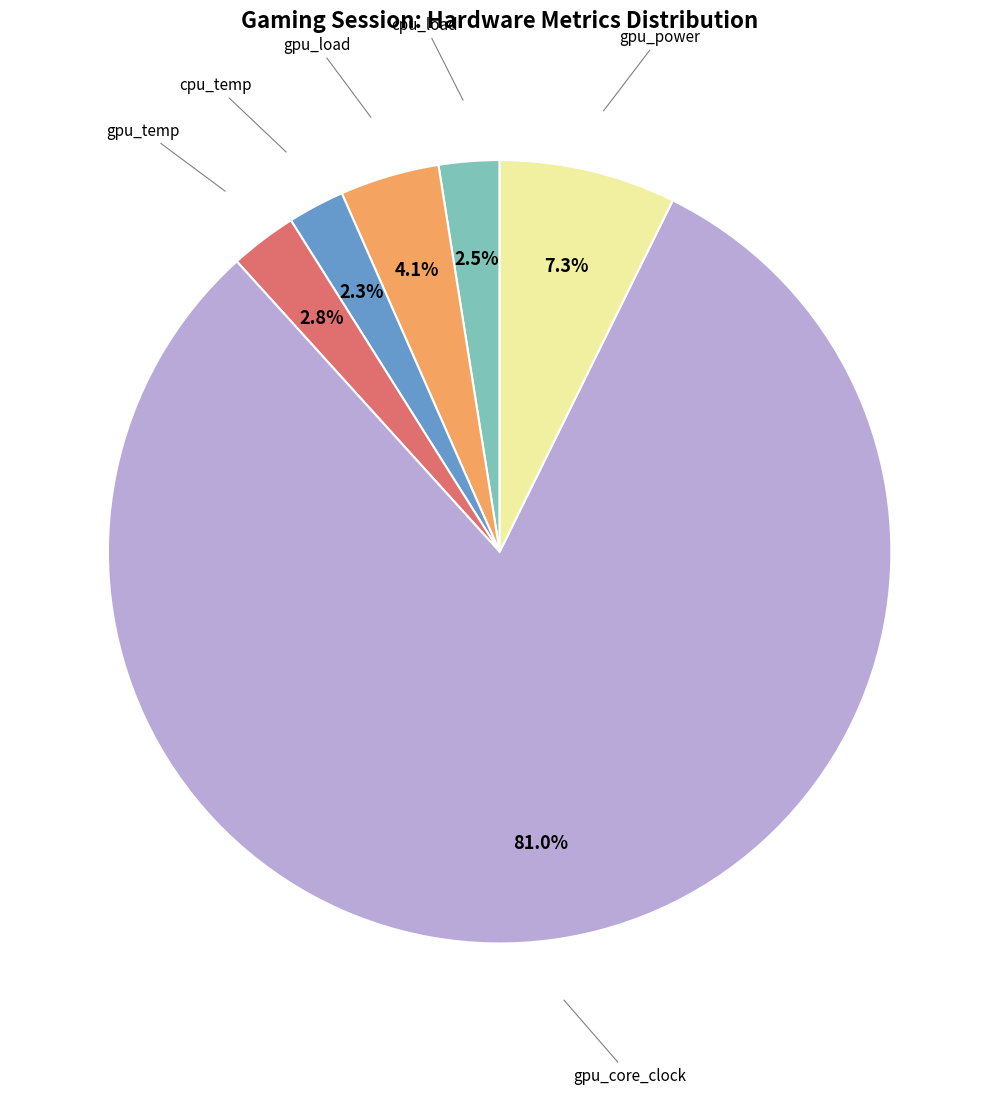

How many segments does this pie chart have?

6